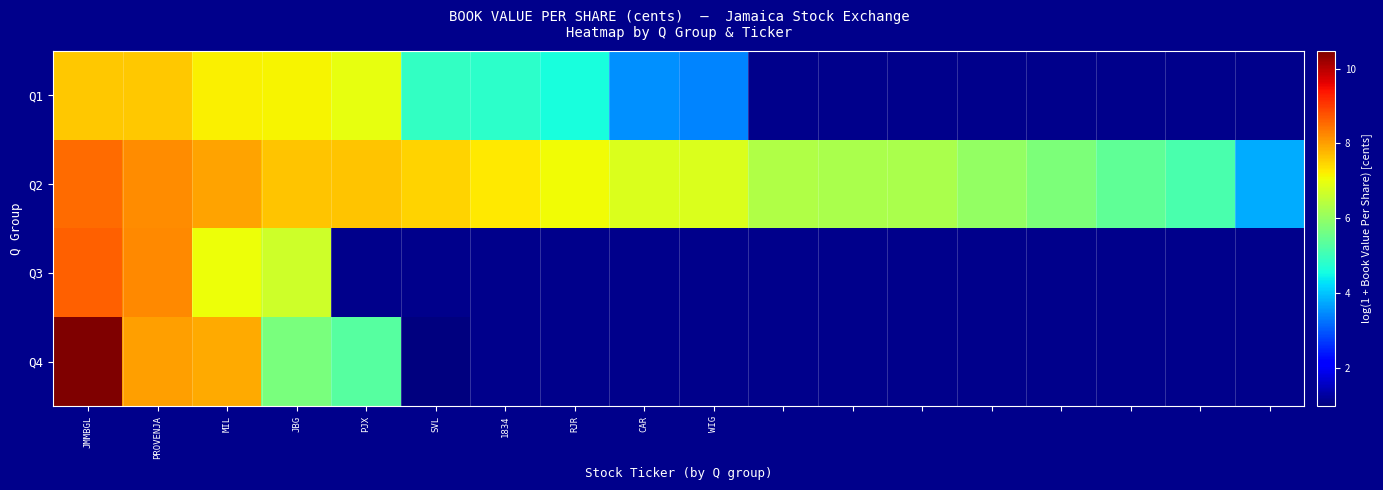

At PJX, list the series in order from smallest to largest.

Q1, Q2, Q3, Q4